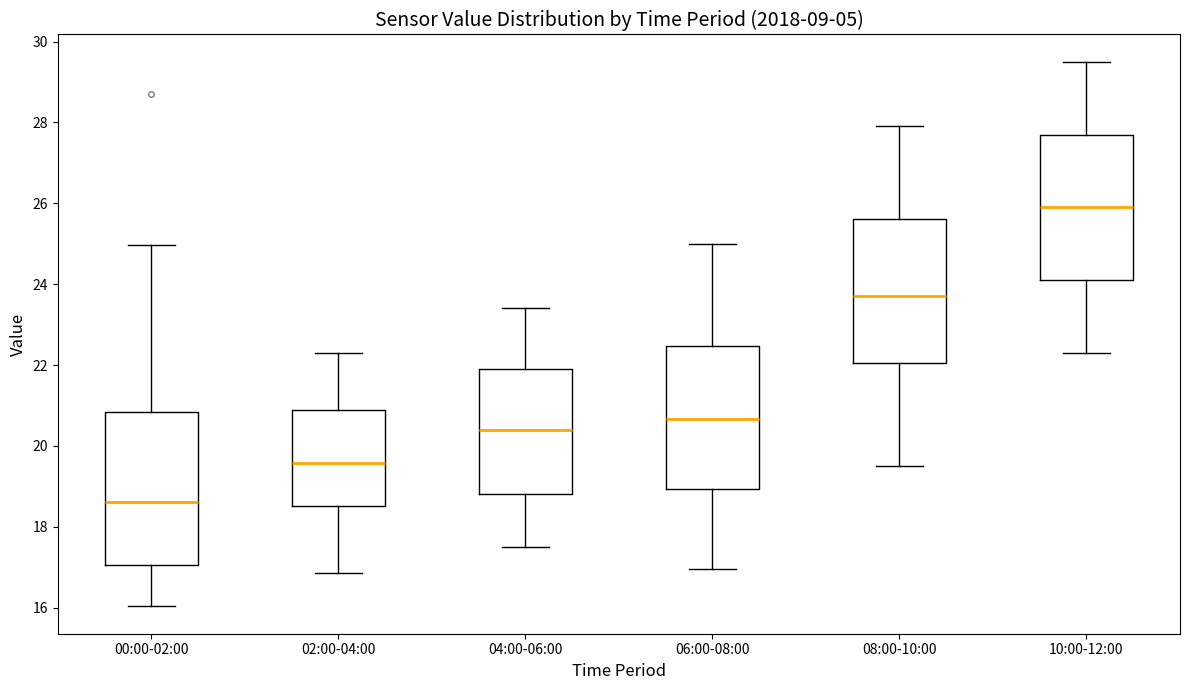

Where is the upper edge of the box for 00:00-02:00 on the y-axis? The values are not printed on the chart, so give them approximately, as read against the axis.

20.8